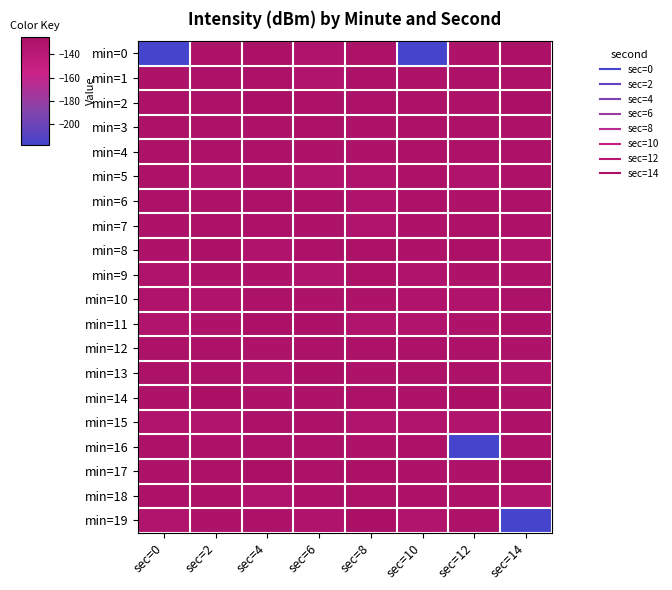

Between sec=10 and sec=6, which is larger?

sec=6